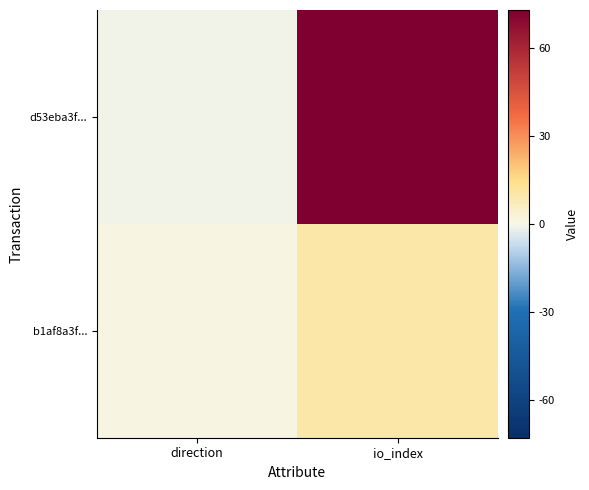

At which category is the sum across all series the highest?

io_index